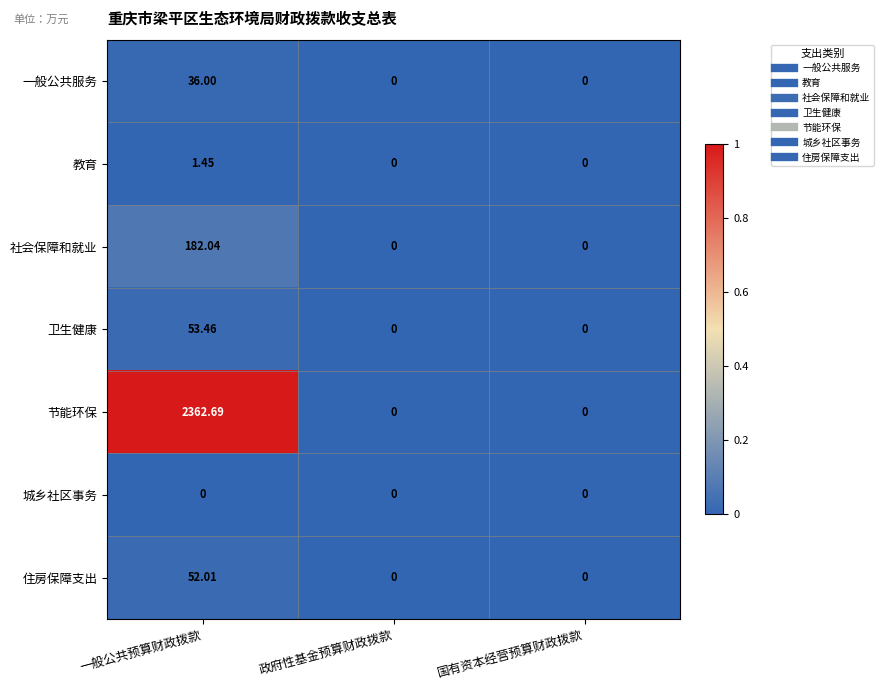

How many series are shown in this chart?

7